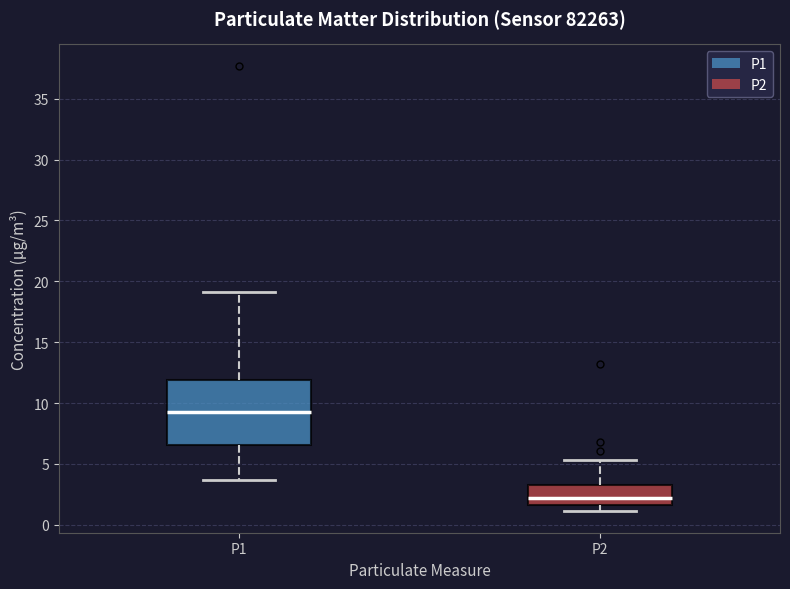

Reading left to right, read every box against the y-axis: the position of its median line, the range the box covers, and the ends of its whiskers. The values are not printed on the chart, so give them approximately, as read against the axis.

P1: median 9.5, box 6.5 to 12.0, whiskers 3.5 to 19.0
P2: median 2.0, box 1.5 to 3.5, whiskers 1.0 to 5.5